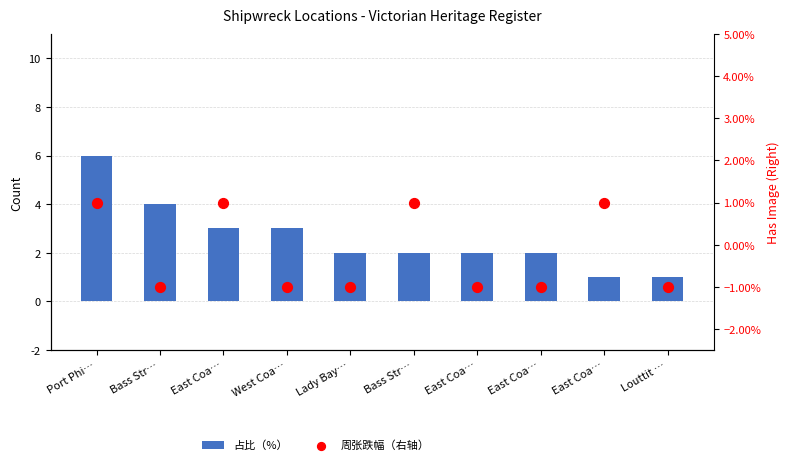

Which series contains the highest Y value?

Count (占比)